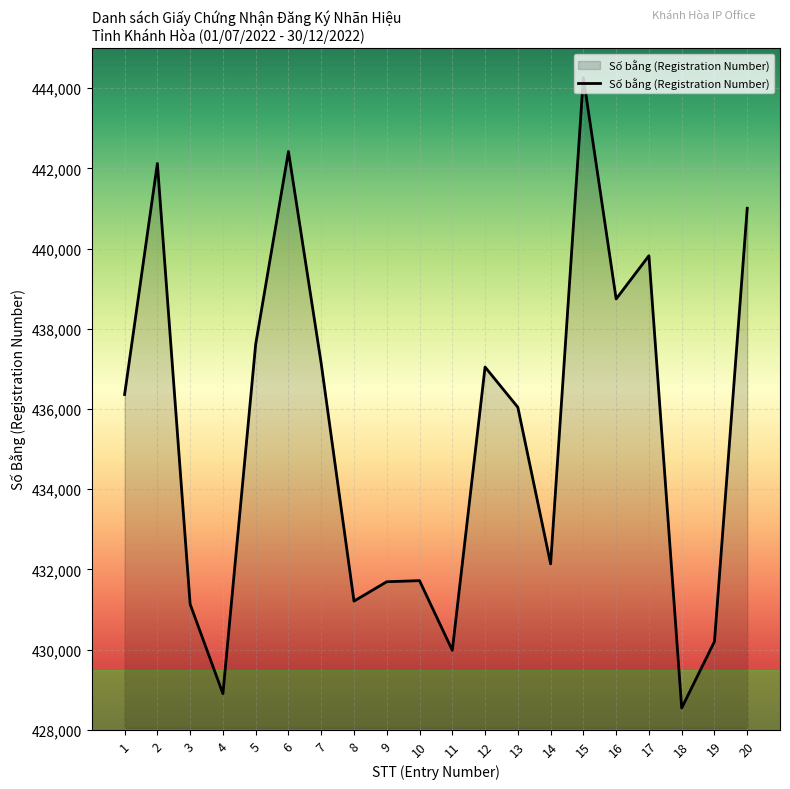

Does the chart have visible grid lines?

Yes